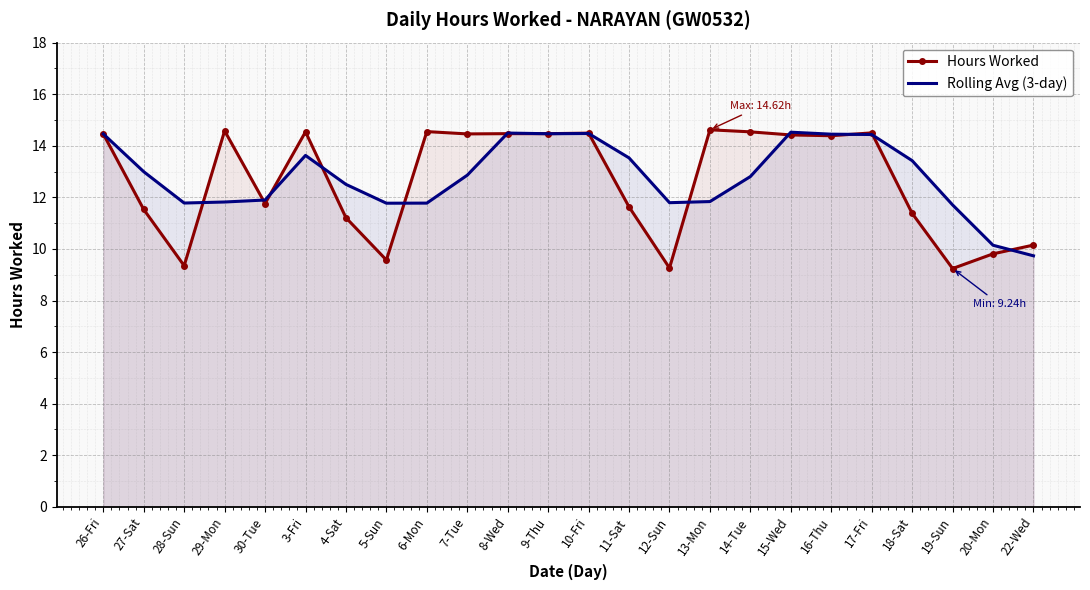

Reading left to right, transcribe all the data shown in this chart.

Hours Worked: 26-Fri=14.5	27-Sat=11.5	28-Sun=9.3	29-Mon=14.6	30-Tue=11.8	3-Fri=14.5	4-Sat=11.2	5-Sun=9.6	6-Mon=14.6	7-Tue=14.5	8-Wed=14.5	9-Thu=14.5	10-Fri=14.5	11-Sat=11.6	12-Sun=9.3	13-Mon=14.6	14-Tue=14.5	15-Wed=14.4	16-Thu=14.4	17-Fri=14.5	18-Sat=11.4	19-Sun=9.2	20-Mon=9.8	22-Wed=10.2
Rolling Avg (3-day): 26-Fri=14.5	27-Sat=13.0	28-Sun=11.8	29-Mon=11.8	30-Tue=11.9	3-Fri=13.6	4-Sat=12.5	5-Sun=11.8	6-Mon=11.8	7-Tue=12.9	8-Wed=14.5	9-Thu=14.5	10-Fri=14.5	11-Sat=13.5	12-Sun=11.8	13-Mon=11.8	14-Tue=12.8	15-Wed=14.5	16-Thu=14.5	17-Fri=14.4	18-Sat=13.4	19-Sun=11.7	20-Mon=10.1	22-Wed=9.7